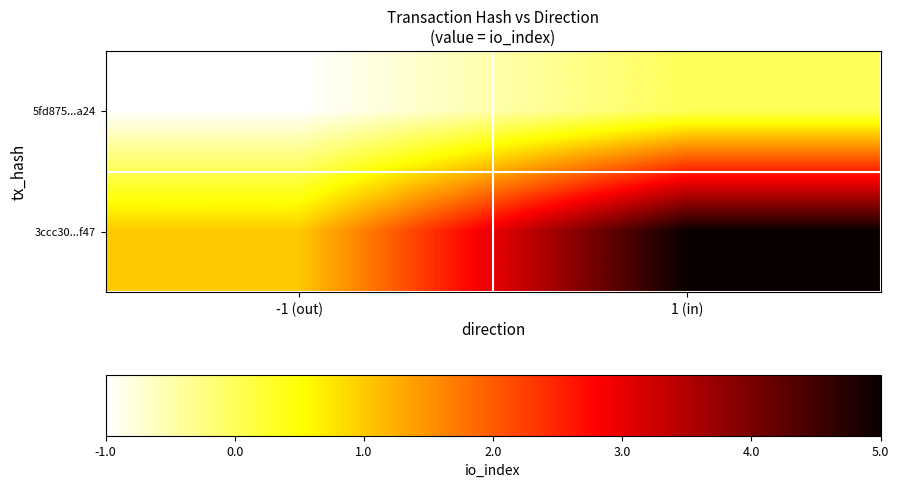

Rank the series by their maximum value, from lowest to highest.

5fd875...a24, 3ccc30...f47